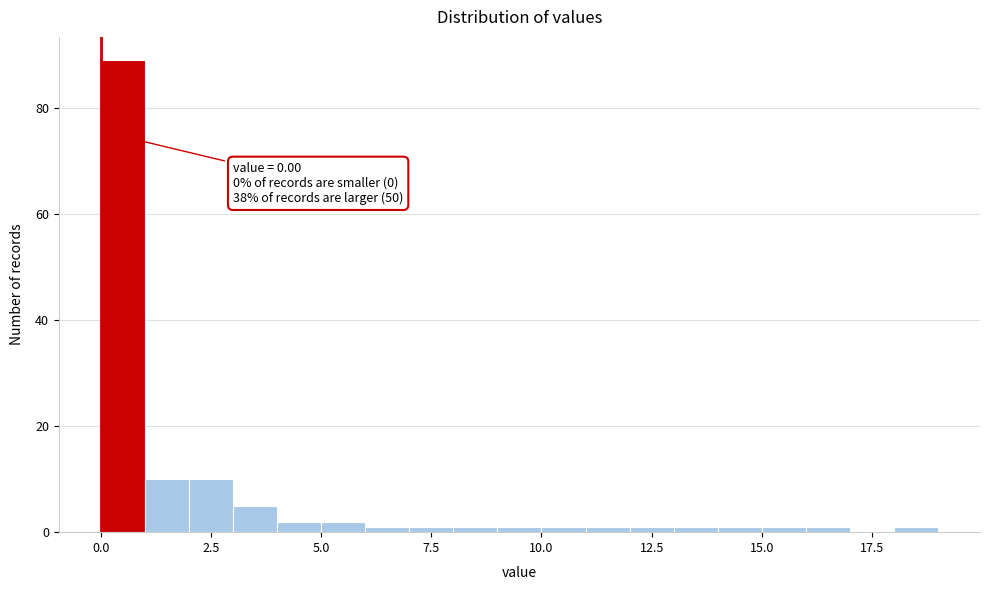

Around what value on the x-axis is the tallest bar? Give the approximate position of its centre, as read against the axis.

0.5